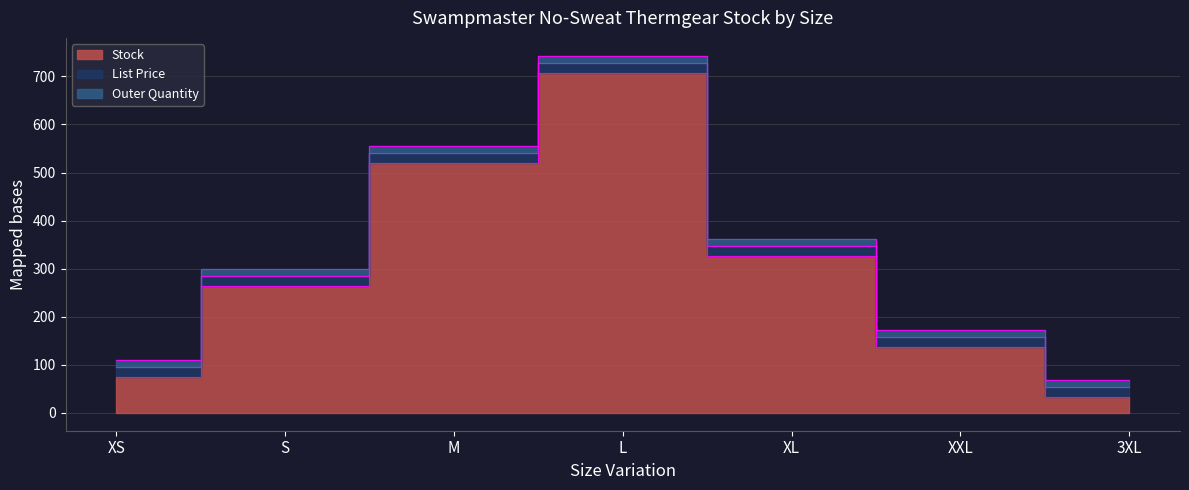

Which series has the largest range (max minus min)?

Stock